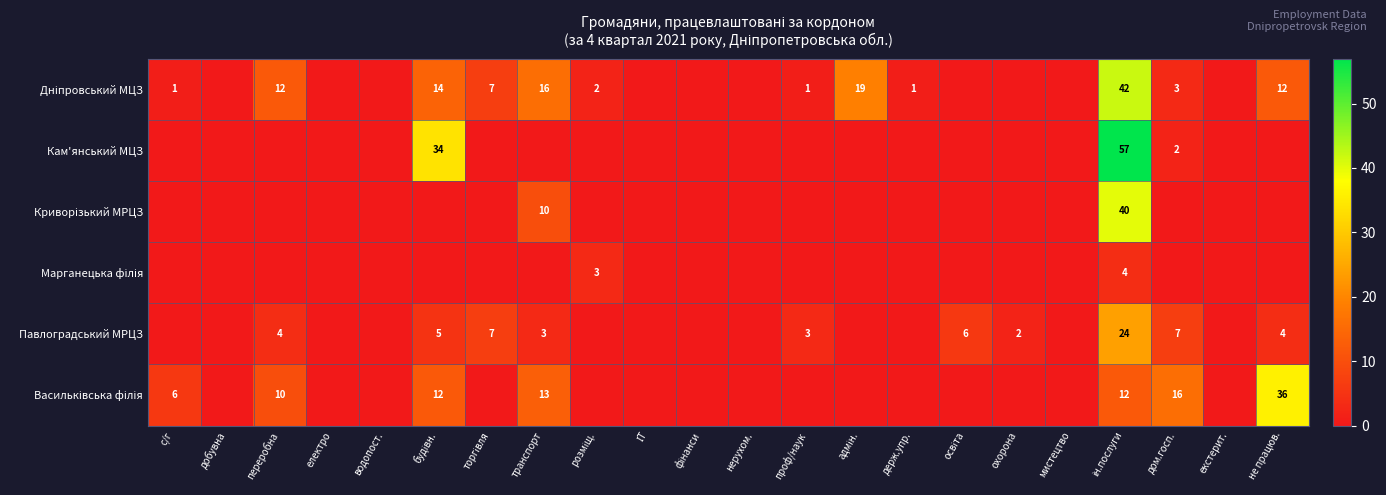

List the series in order of their peak value, highest first.

Кам'янський МЦЗ, Дніпровський МЦЗ, Криворізький МРЦЗ, Васильківська філія, Павлоградський МРЦЗ, Марганецька філія